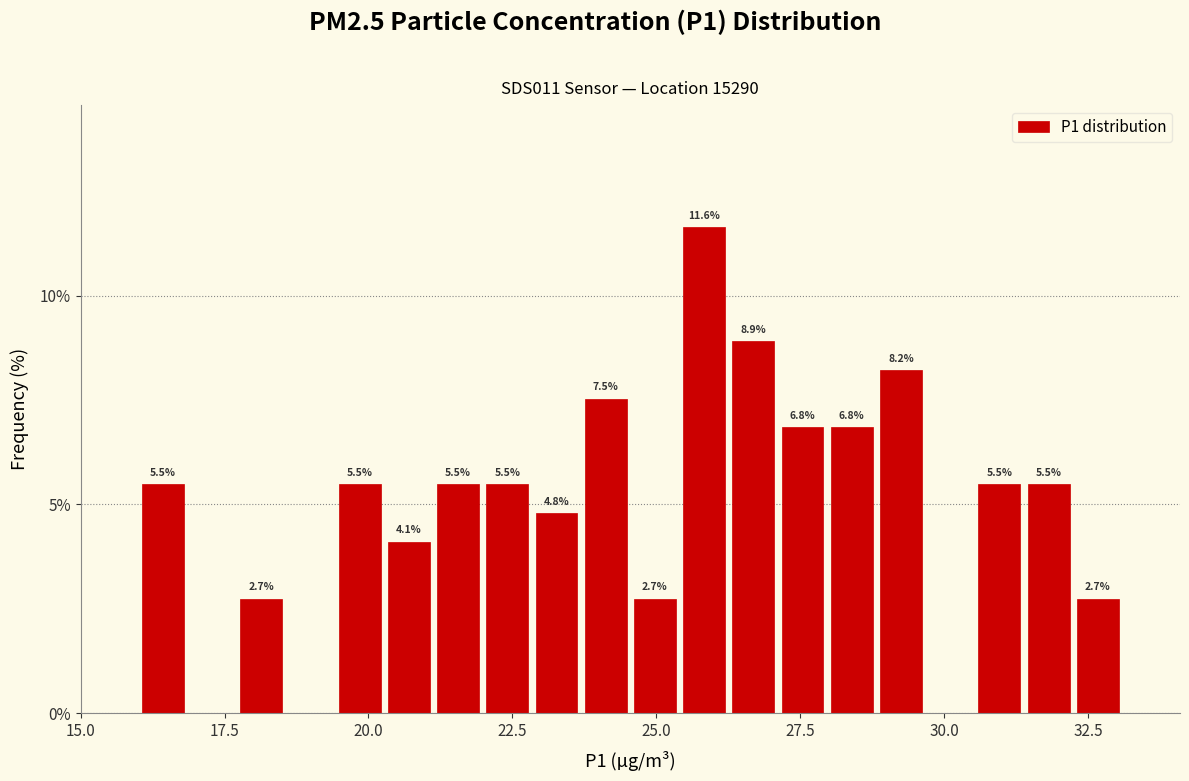

Around what value on the x-axis is the tallest bar? Give the approximate position of its centre, as read against the axis.

26.0